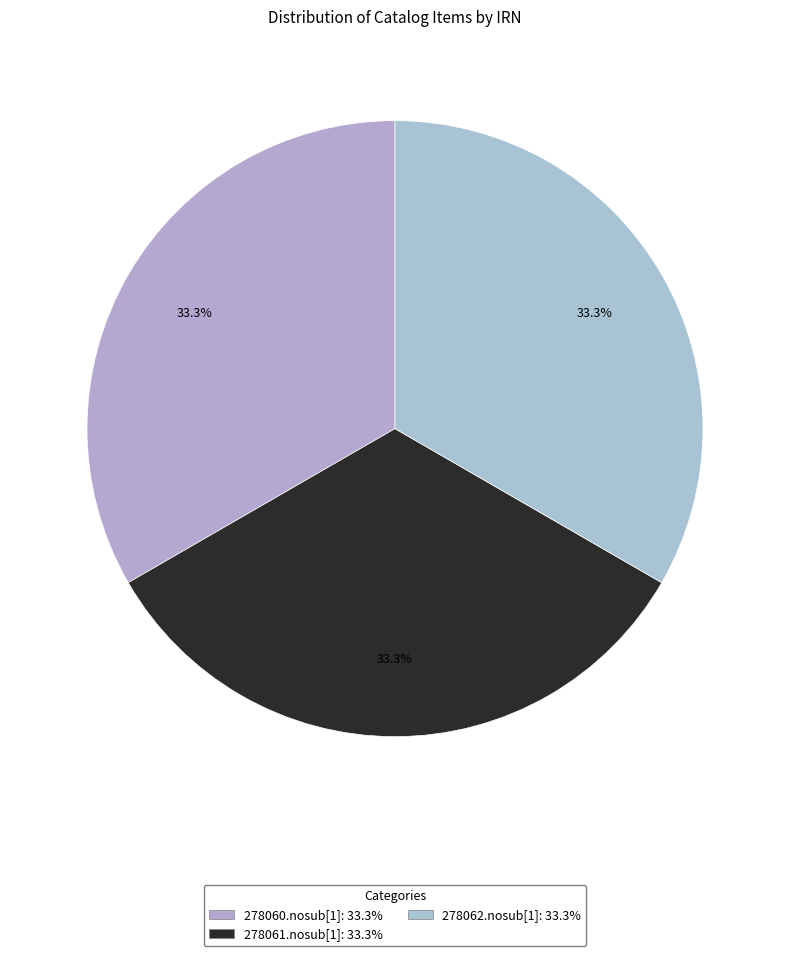

Count the number of slices in the pie.

3